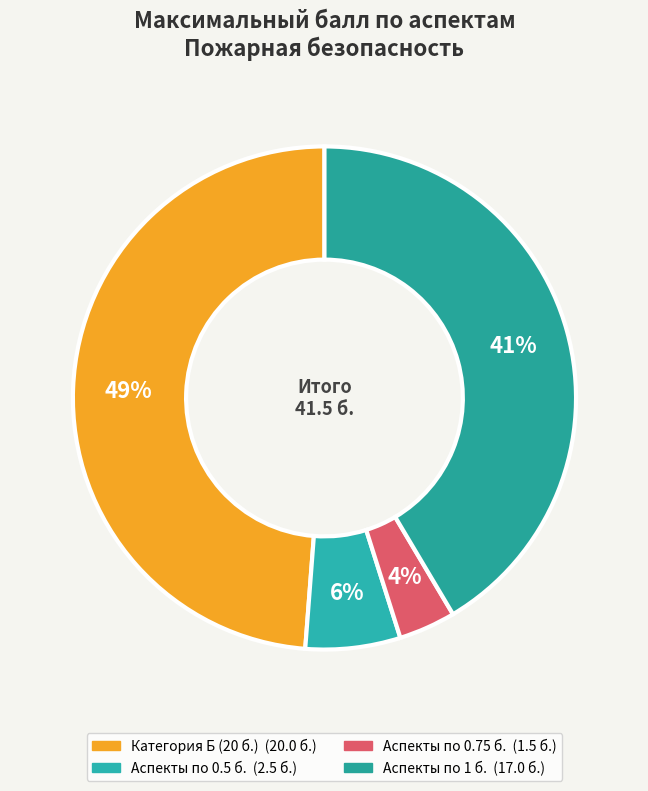

To the nearest percent, what is the average slice percentage?

25%